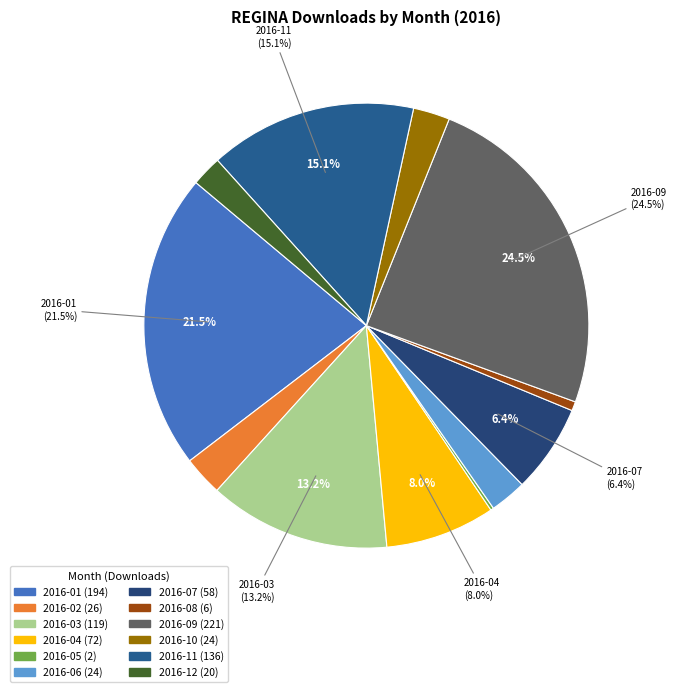

Which slice is the largest?

2016-09